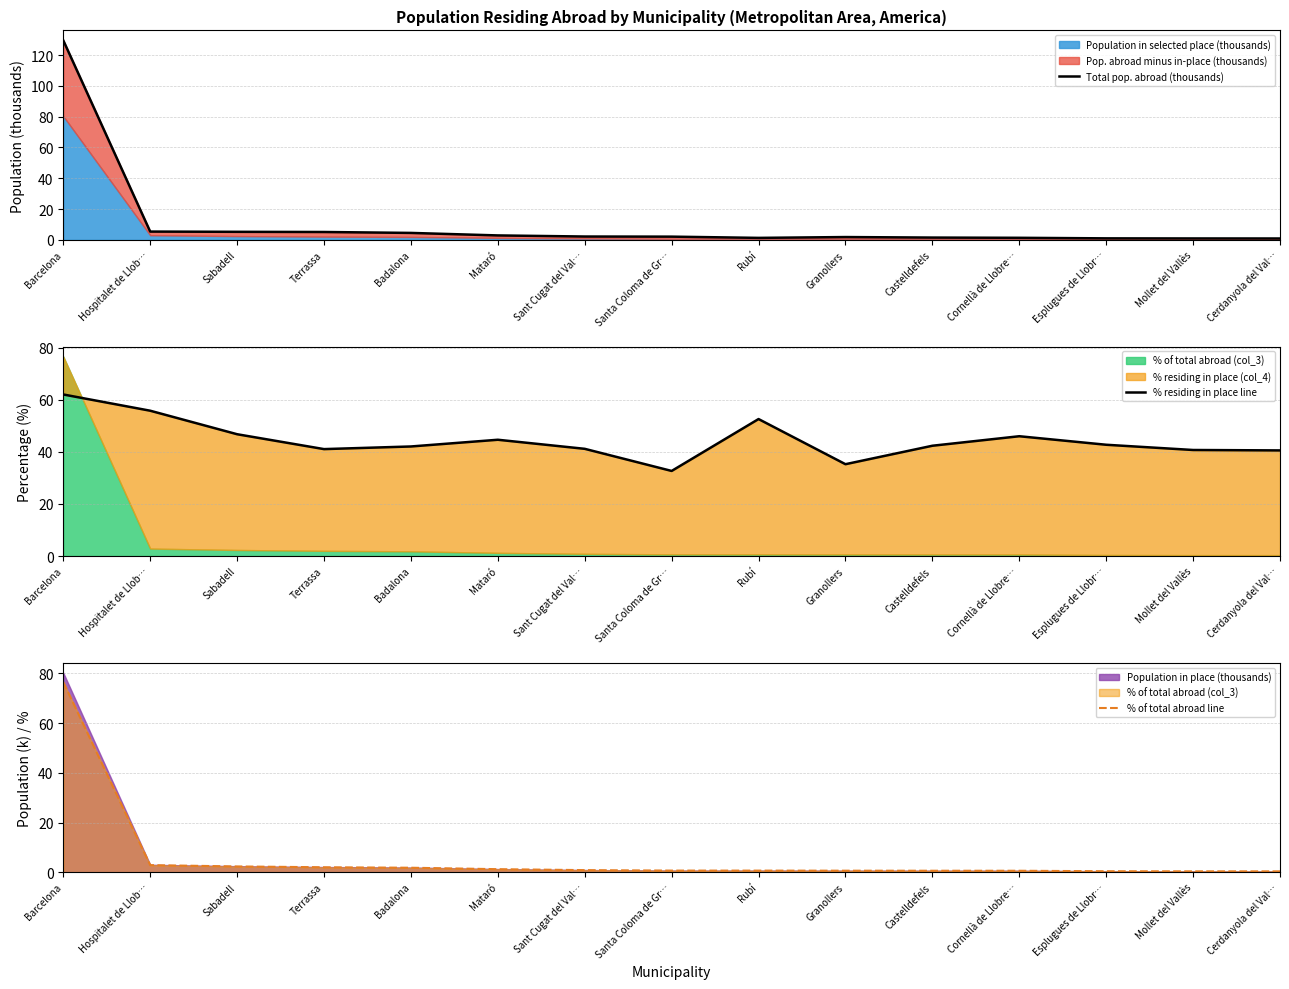

True or false: % of total abroad line and % residing in place line cross at least once.

True